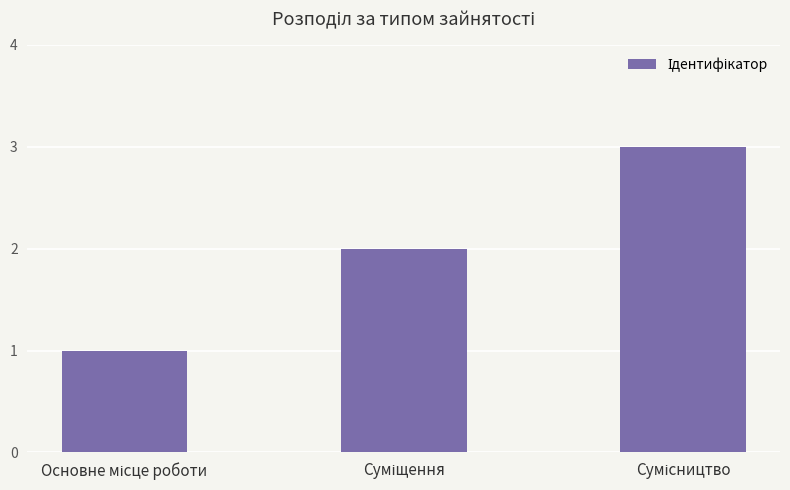

Reading right to left, transcribe all the data shown in this chart.

3	2	1